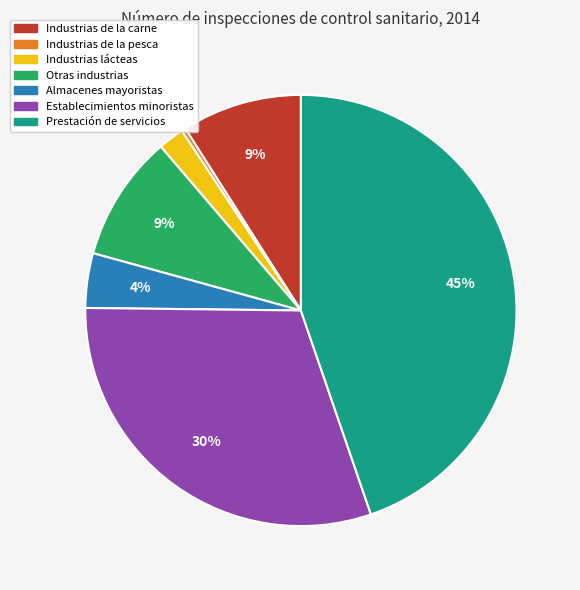

Which category has the smallest portion of the pie?

Industrias de la pesca